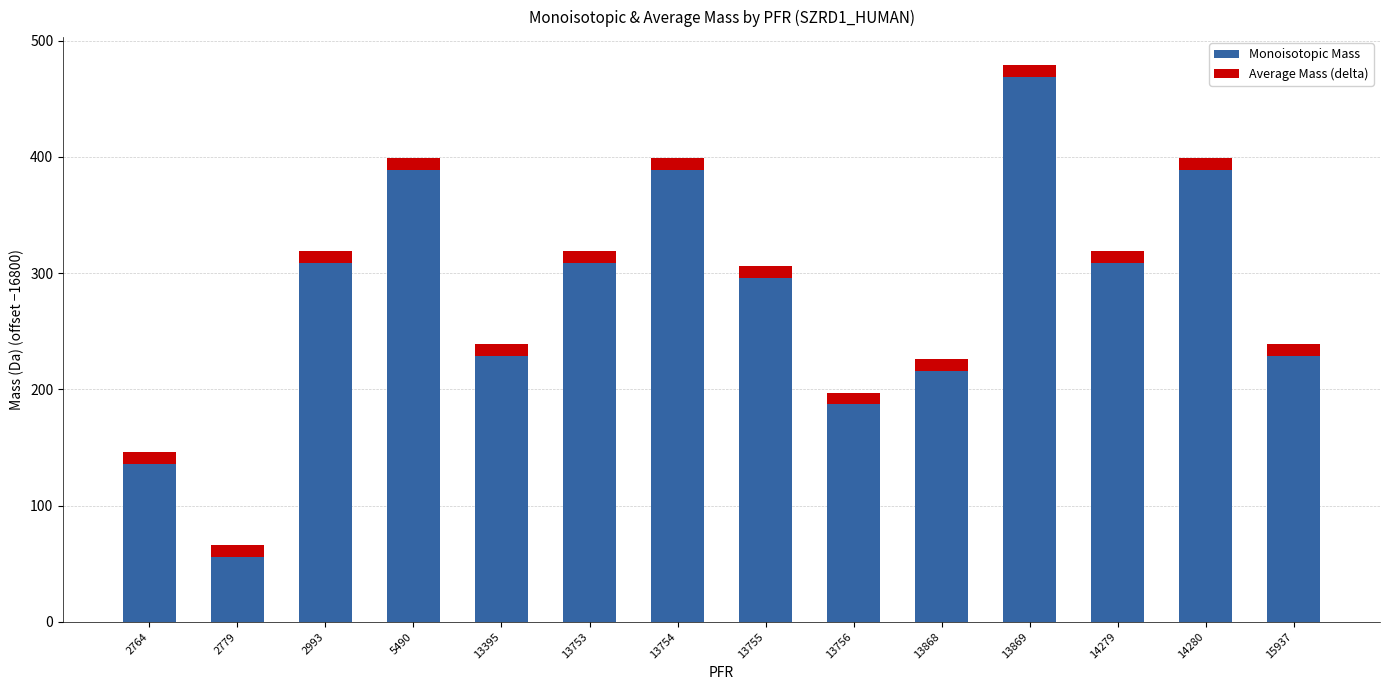

What are all the series names shown in the legend?

Monoisotopic Mass, Average Mass (delta)